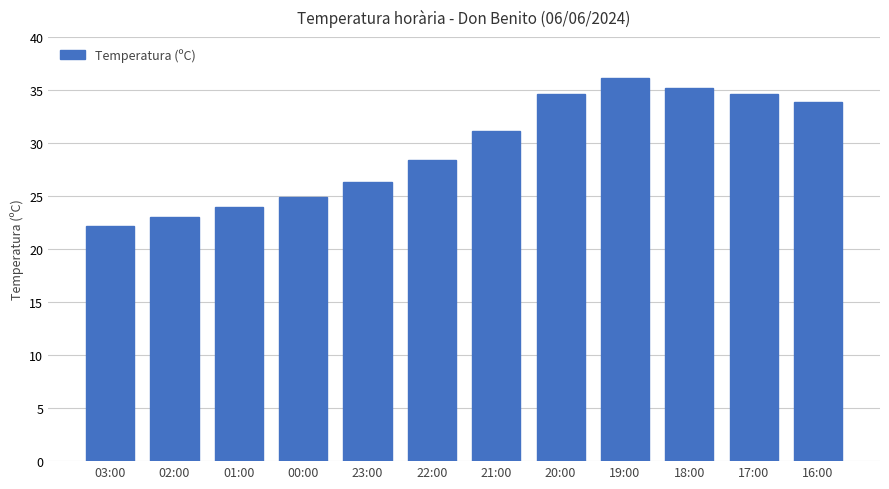

What is the label of the 9th bar from the right?

00:00